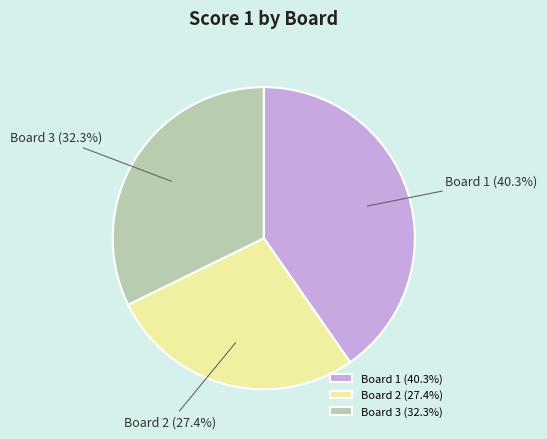

What is the smallest slice in the pie chart?

Board 2